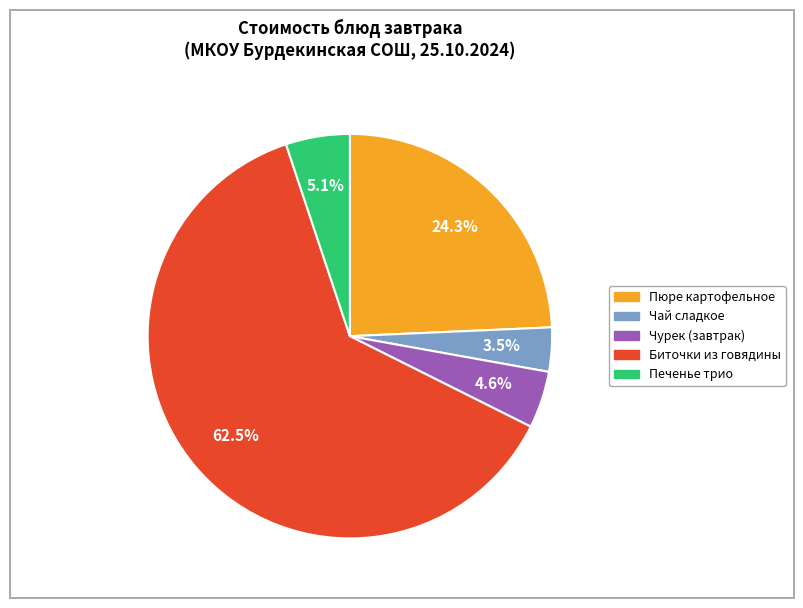

Which slice is the largest?

Биточки из говядины